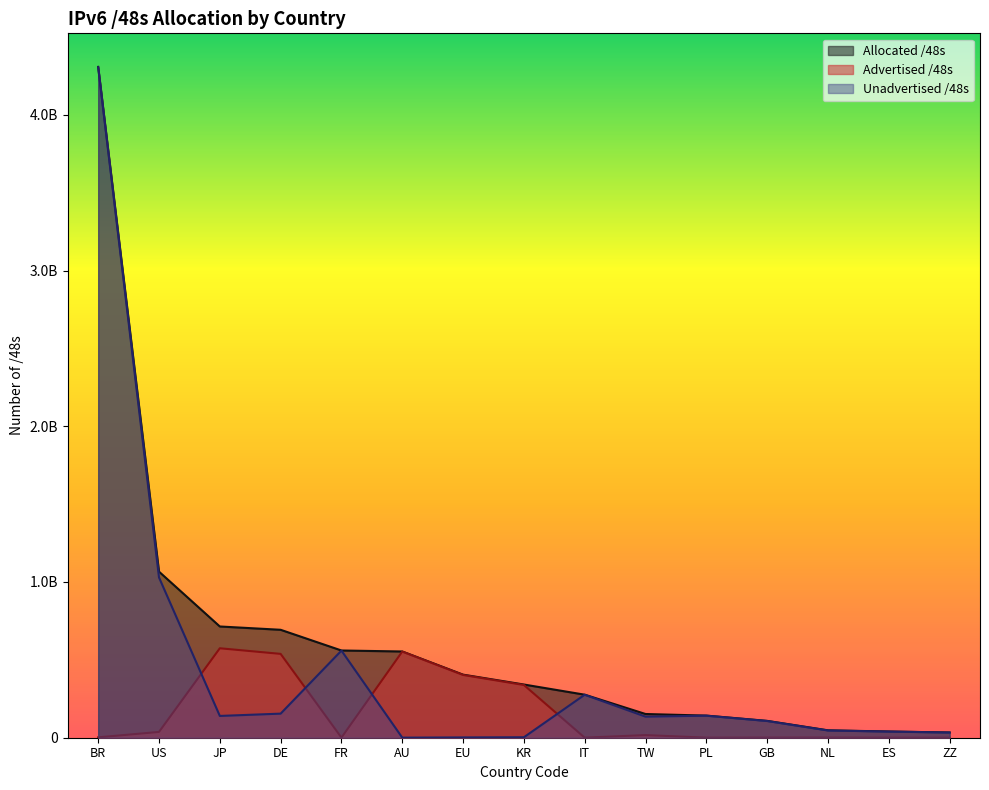

What is the total value across all series at EU?

809893924